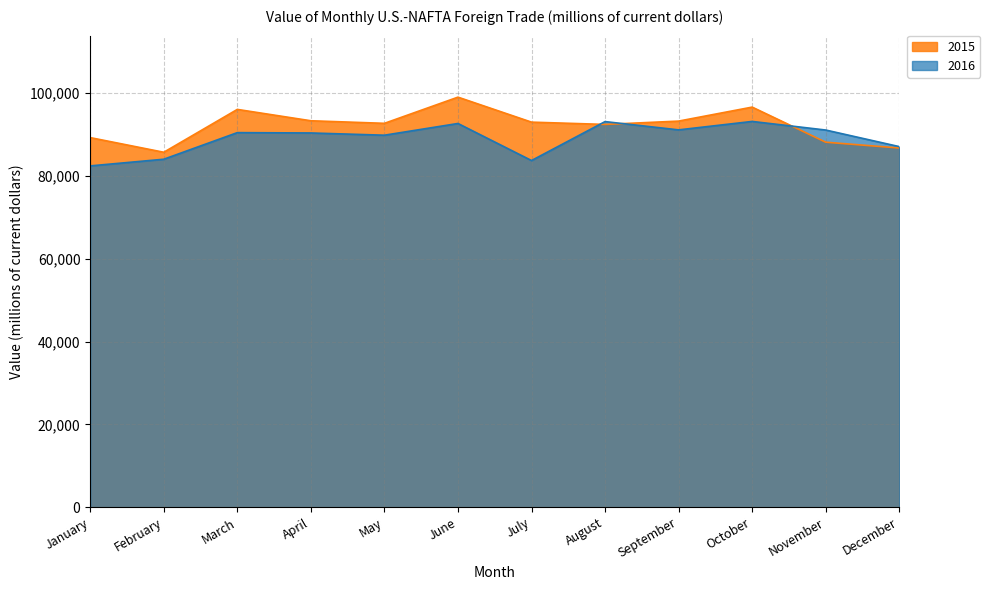

Reading left to right, transcribe all the data shown in this chart.

2015: January=89258	February=85723	March=96070	April=93327	May=92707	June=99030	July=92995	August=92442	September=93246	October=96624	November=88154	December=86748
2016: January=82430	February=84038	March=90462	April=90380	May=89840	June=92671	July=83725	August=93126	September=91126	October=93165	November=91089	December=87086